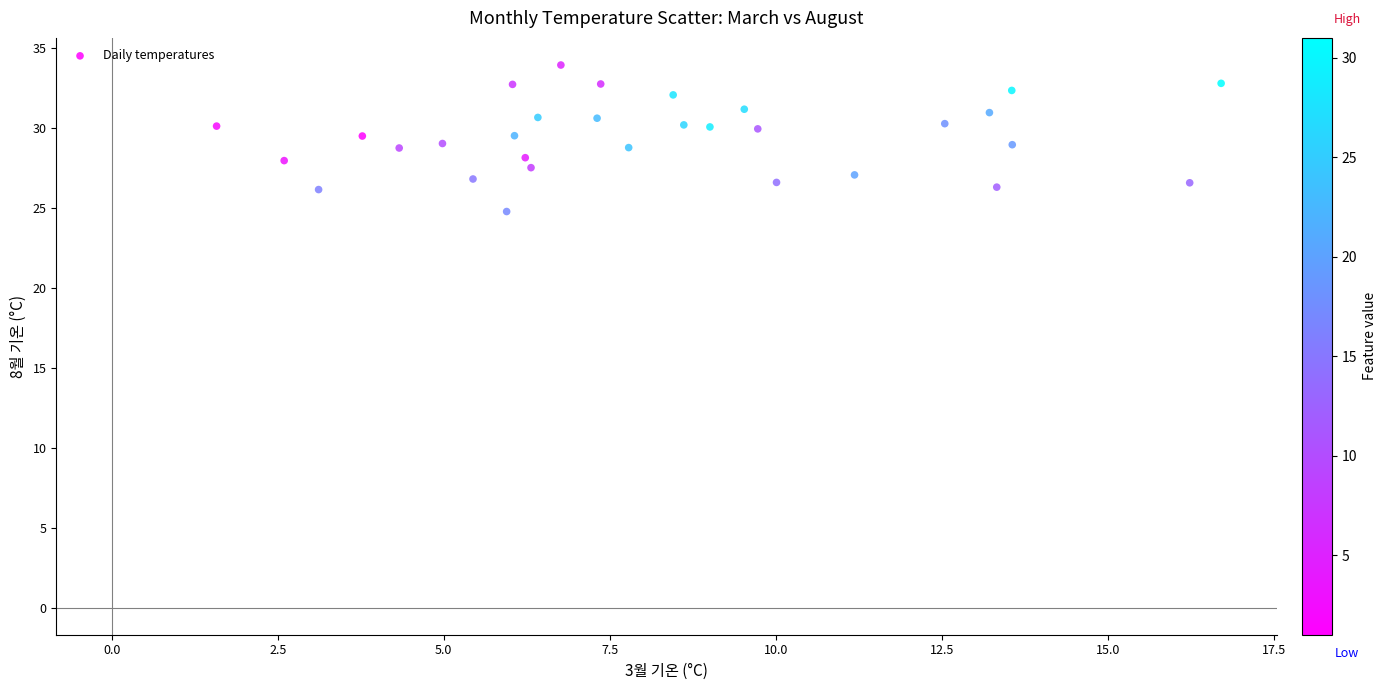

What is the range of X values (max minus min)?

15.1